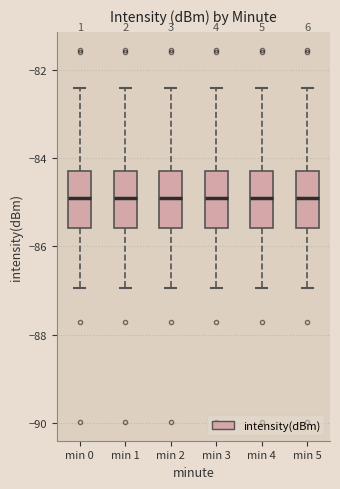

Reading left to right, transcribe this box plot: for each box, give where its median line is, the range the box spans, and where its two whiskers end, as read against the y-axis. The values are not printed on the chart, so give them approximately, as read against the axis.

min 0: median -84.8, box -85.6 to -84.2, whiskers -87.0 to -82.4
min 1: median -84.8, box -85.6 to -84.2, whiskers -87.0 to -82.4
min 2: median -84.8, box -85.6 to -84.2, whiskers -87.0 to -82.4
min 3: median -84.8, box -85.6 to -84.2, whiskers -87.0 to -82.4
min 4: median -84.8, box -85.6 to -84.2, whiskers -87.0 to -82.4
min 5: median -84.8, box -85.6 to -84.2, whiskers -87.0 to -82.4